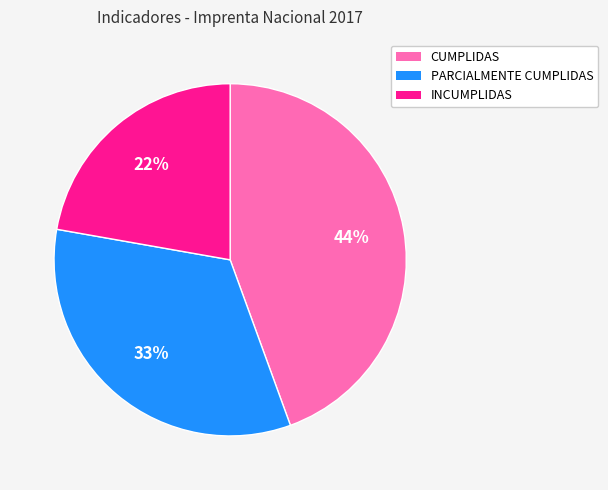

Combined, do INCUMPLIDAS and PARCIALMENTE CUMPLIDAS account for over 50%?

Yes